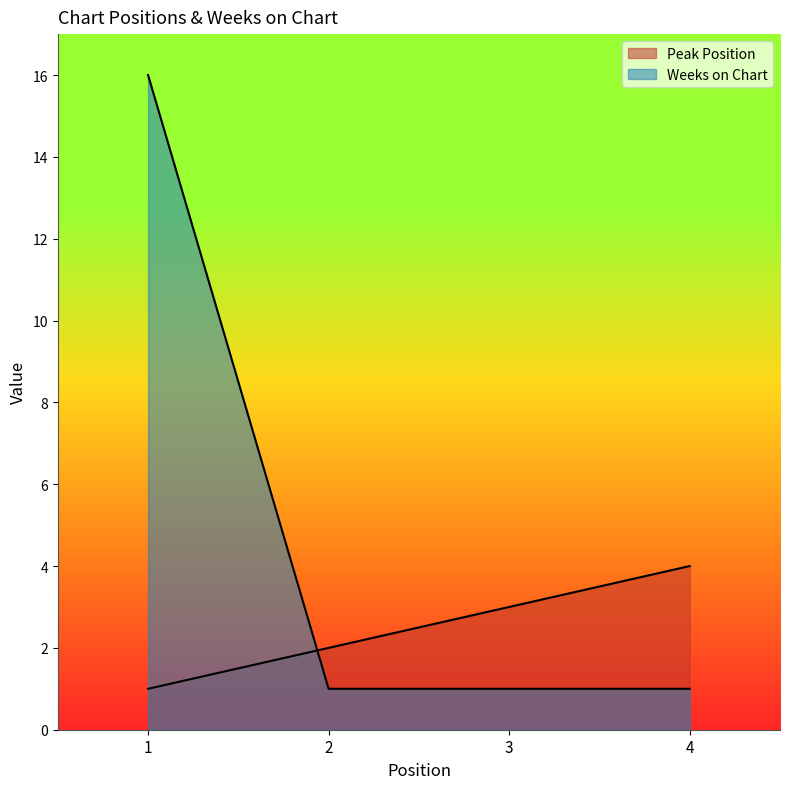

Does the chart have visible grid lines?

No